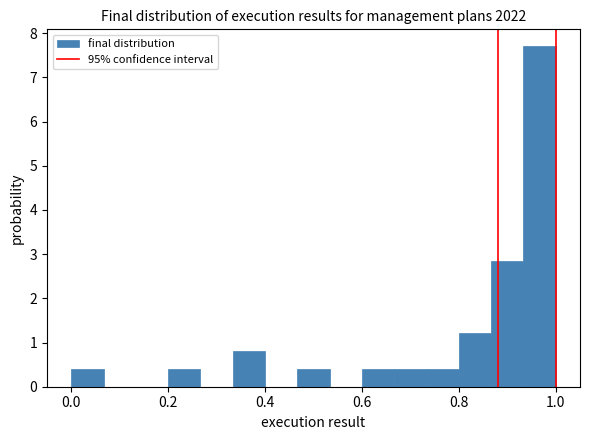

Read against the x-axis, roughly where is the centre of the tallest bar?

0.96